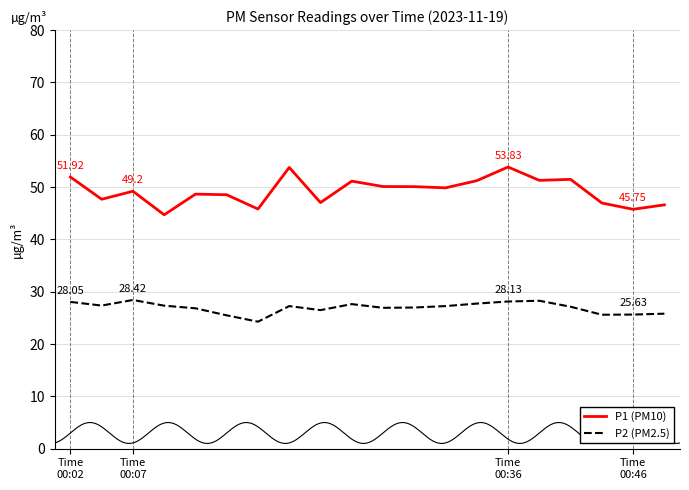

How many distinct data groups are displayed?

2